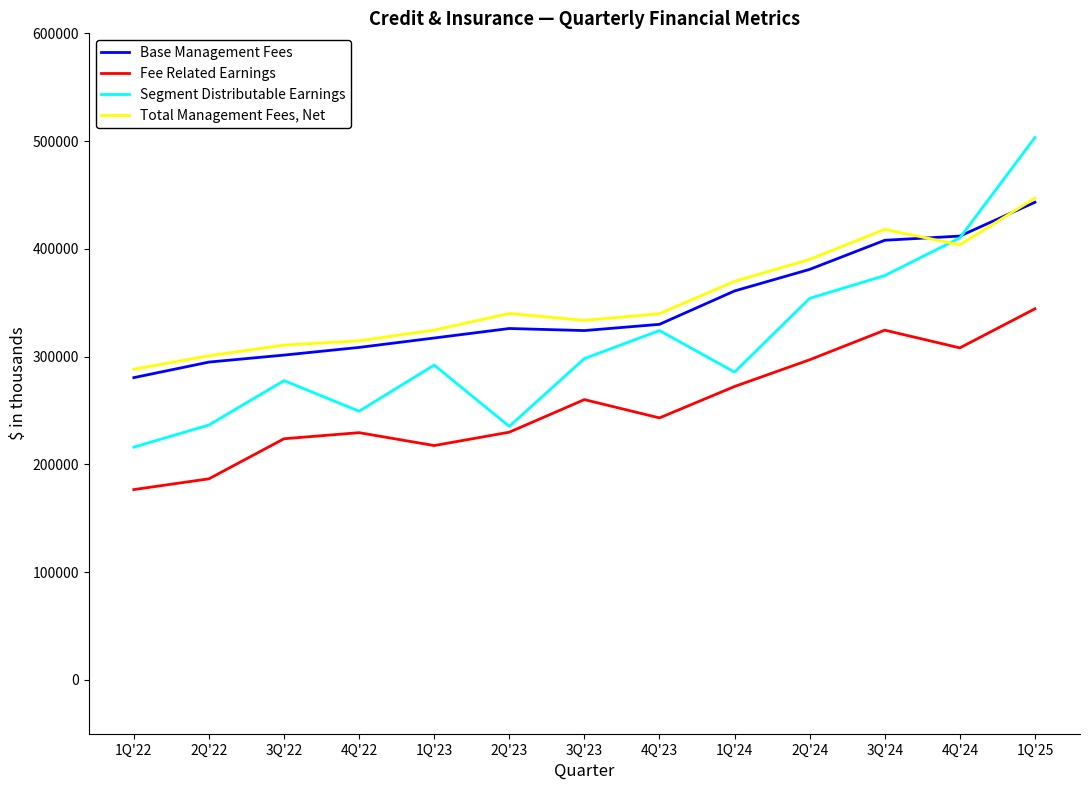

True or false: Segment Distributable Earnings and Fee Related Earnings cross at least once.

False